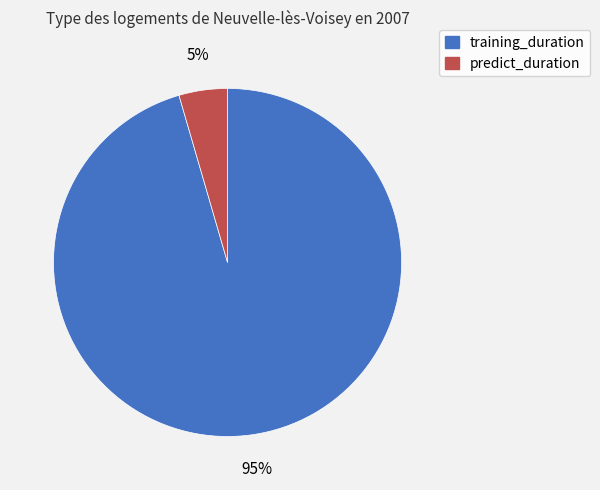

Count the number of slices in the pie.

2